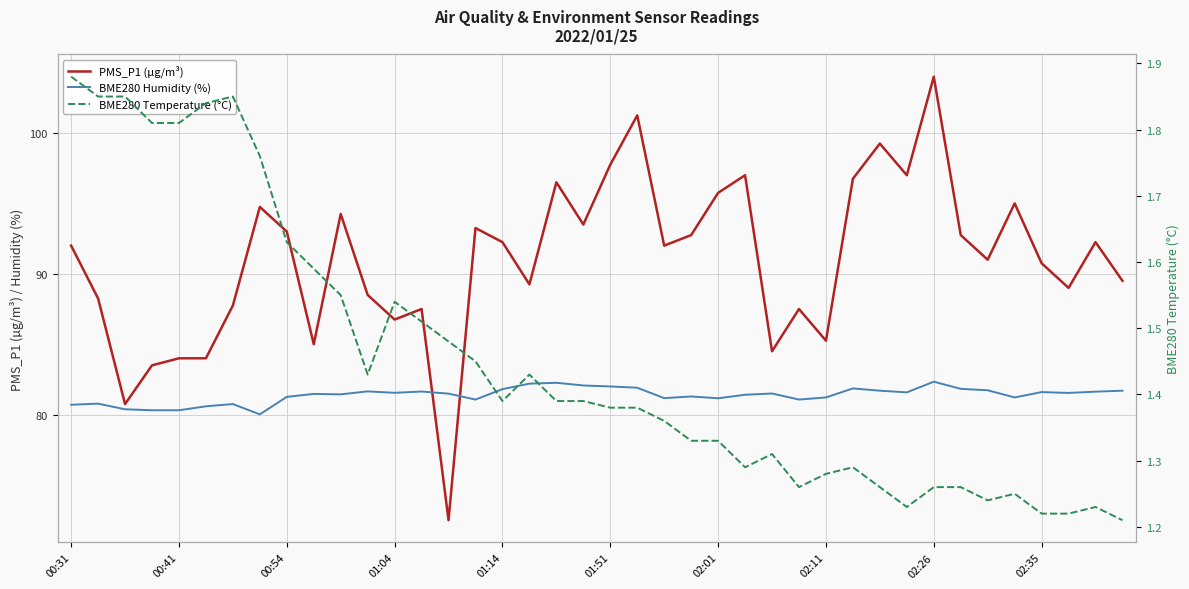

True or false: BME280 Temperature (°C) has a value of 2.4 at 13.

False